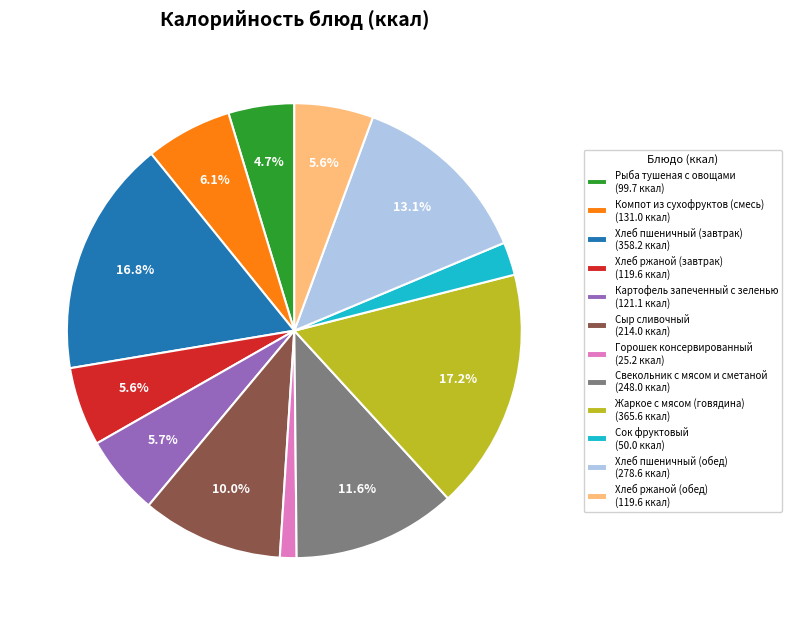

To the nearest percent, what portion does Жаркое с мясом (говядина) represent?

17%